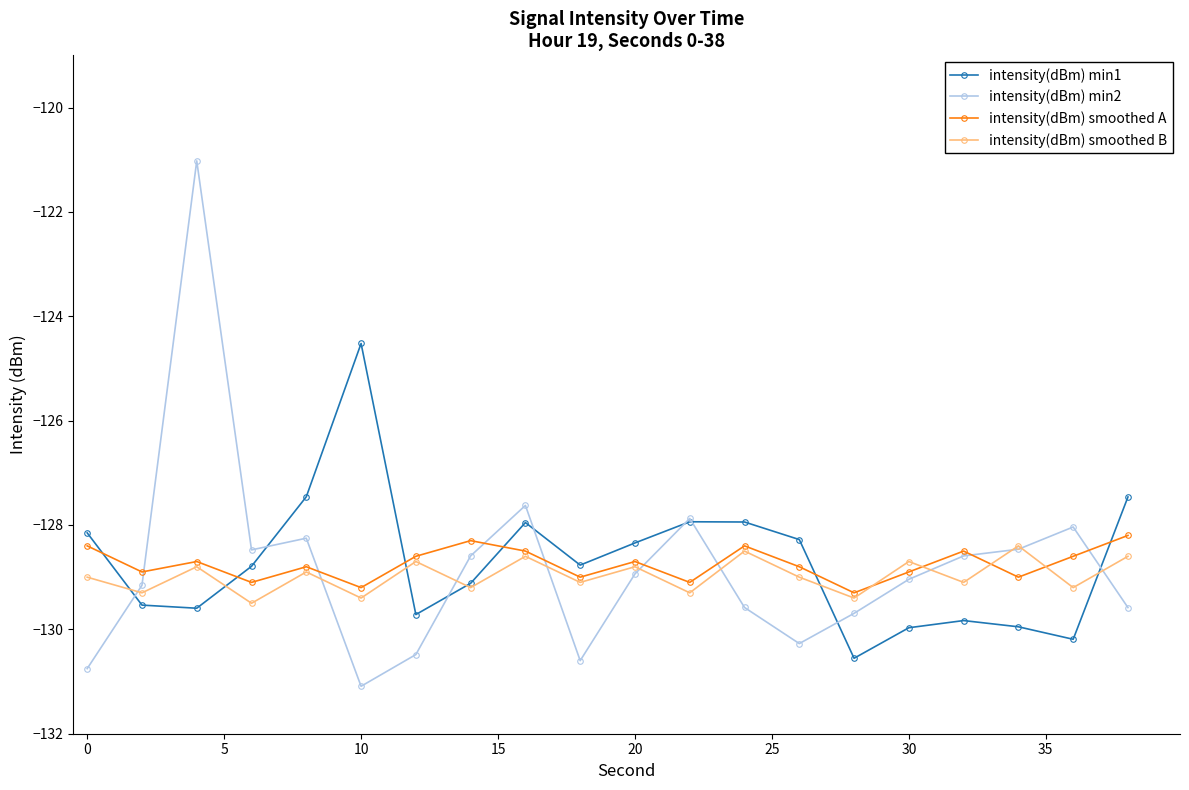

How many interior local peaks does the intensity(dBm) smoothed B series have?

8